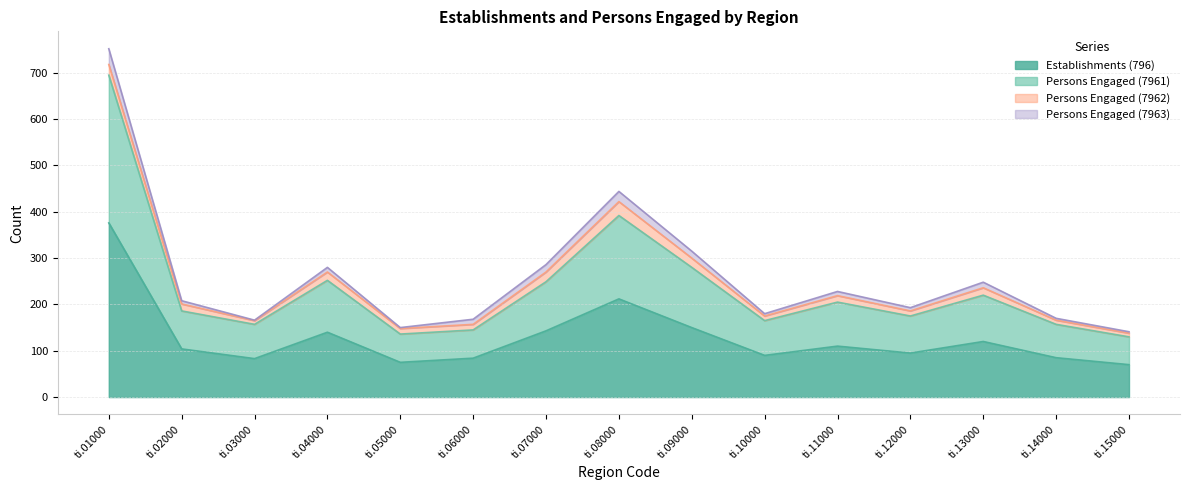

How many interior local valleys does the Persons Engaged (7961) series have?

4